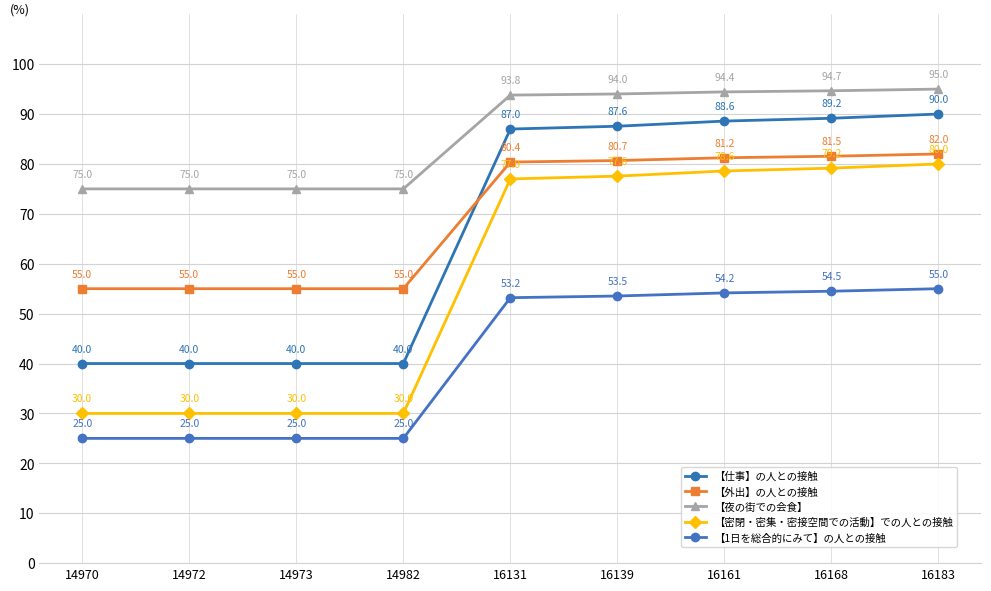

What is the sum of the 【1日を総合的にみて】の人との接触 values at 14972 and 16183?

80.0